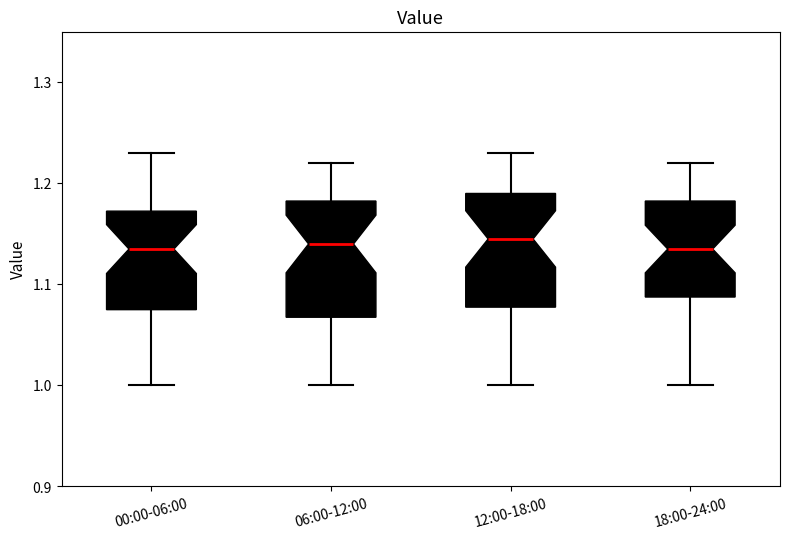

Reading left to right, read every box against the y-axis: the position of its median line, the range the box covers, and the ends of its whiskers. The values are not printed on the chart, so give them approximately, as read against the axis.

00:00-06:00: median 1.14, box 1.08 to 1.17, whiskers 1.00 to 1.23
06:00-12:00: median 1.14, box 1.07 to 1.18, whiskers 1.00 to 1.22
12:00-18:00: median 1.15, box 1.08 to 1.19, whiskers 1.00 to 1.23
18:00-24:00: median 1.14, box 1.09 to 1.18, whiskers 1.00 to 1.22